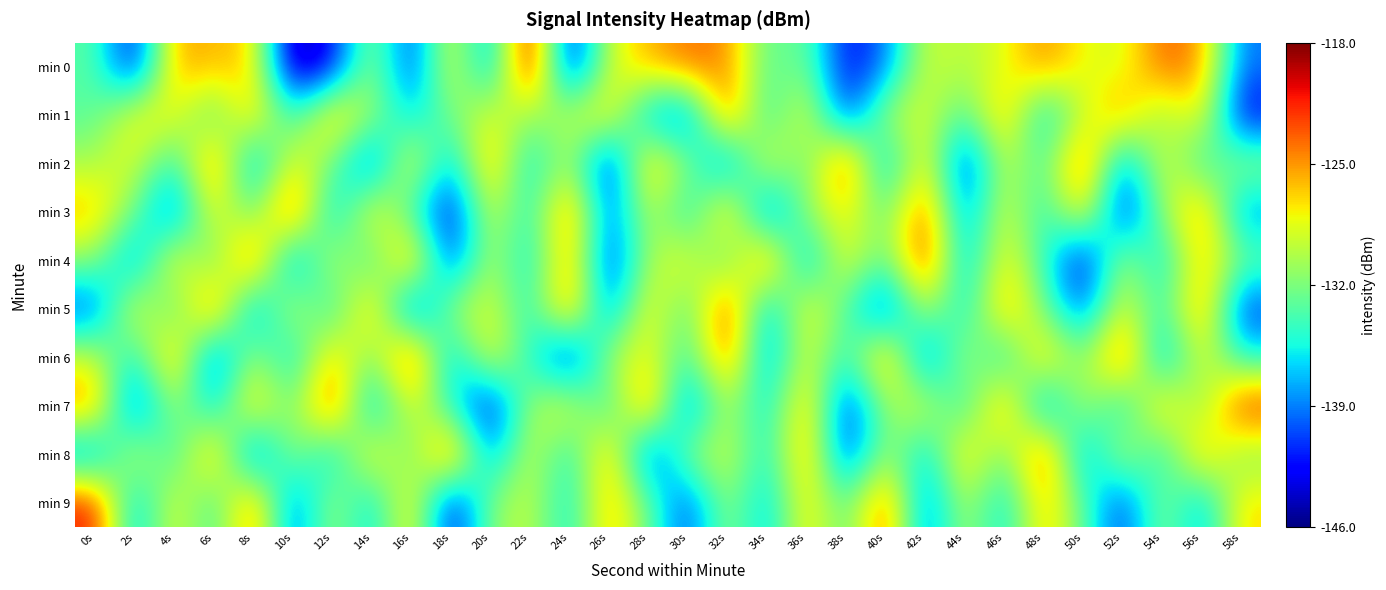

Reading right to left, what are all the values shown in this chart?

min 0: 58s=-139.4	56s=-124.8	54s=-123.3	52s=-129.2	50s=-128.2	48s=-124.5	46s=-128.6	44s=-130.3	42s=-129.0	40s=-139.4	38s=-142.9	36s=-132.0	34s=-133.5	32s=-124.5	30s=-123.6	28s=-126.0	26s=-129.1	24s=-143.8	22s=-118.5	20s=-139.0	18s=-127.5	16s=-141.8	14s=-130.2	12s=-143.0	10s=-145.8	8s=-126.4	6s=-126.1	4s=-125.2	2s=-143.2	0s=-133.2
min 1: 58s=-143.2	56s=-126.9	54s=-131.8	52s=-124.6	50s=-129.5	48s=-137.2	46s=-125.1	44s=-133.9	42s=-128.7	40s=-130.1	38s=-141.8	36s=-127.3	34s=-135.6	32s=-122.7	30s=-140.5	28s=-138.1	26s=-126.4	24s=-129.8	22s=-131.2	20s=-128.5	18s=-132.2	16s=-137.0	14s=-130.8	12s=-125.4	10s=-135.4	8s=-125.5	6s=-134.2	4s=-127.7	2s=-127.8	0s=-133.4
min 2: 58s=-130.6	56s=-135.2	54s=-127.9	52s=-139.8	50s=-122.1	48s=-134.3	46s=-128.8	44s=-142.5	42s=-126.2	40s=-138.7	38s=-121.6	36s=-133.8	34s=-127.4	32s=-140.2	30s=-131.6	28s=-125.3	26s=-143.1	24s=-129.7	22s=-136.9	20s=-124.5	18s=-138.2	16s=-126.8	14s=-141.3	12s=-132.1	10s=-127.6	8s=-139.4	6s=-122.9	4s=-135.7	2s=-128.3	0s=-130.5
min 3: 58s=-138.9	56s=-124.1	54s=-131.4	52s=-142.8	50s=-126.3	48s=-135.5	46s=-128.1	44s=-139.6	42s=-122.7	40s=-133.2	38s=-127.5	36s=-130.7	34s=-141.2	32s=-124.8	30s=-136.4	28s=-129.1	26s=-140.6	24s=-123.2	22s=-135.8	20s=-128.3	18s=-143.5	16s=-134.1	14s=-126.7	12s=-138.3	10s=-121.4	8s=-133.6	6s=-127.2	4s=-140.9	2s=-132.4	0s=-125.8
min 4: 58s=-132.3	56s=-125.7	54s=-137.0	52s=-129.6	50s=-143.7	48s=-134.4	46s=-126.9	44s=-138.5	42s=-121.1	40s=-133.7	38s=-127.3	36s=-139.1	34s=-122.6	32s=-134.2	30s=-127.8	28s=-130.5	26s=-142.1	24s=-124.2	22s=-136.8	20s=-129.3	18s=-141.7	16s=-123.4	14s=-135.1	12s=-128.6	10s=-140.3	8s=-121.8	6s=-133.9	4s=-126.5	2s=-139.7	0s=-131.2
min 5: 58s=-141.5	56s=-123.8	54s=-135.2	52s=-127.7	50s=-140.4	48s=-132.0	46s=-124.9	44s=-136.6	42s=-129.2	40s=-141.9	38s=-133.4	36s=-127.0	34s=-138.7	32s=-121.5	30s=-134.2	28s=-126.8	26s=-140.1	24s=-123.5	22s=-135.7	20s=-128.2	18s=-130.8	16s=-142.2	14s=-124.6	12s=-135.9	10s=-128.4	8s=-139.9	6s=-122.3	4s=-134.6	2s=-127.1	0s=-140.8
min 6: 58s=-135.3	56s=-127.9	54s=-139.2	52s=-121.9	50s=-132.6	48s=-125.2	46s=-136.7	44s=-129.4	42s=-141.0	40s=-123.7	38s=-135.5	36s=-128.1	34s=-139.3	32s=-122.8	30s=-135.0	28s=-127.6	26s=-130.3	24s=-143.0	22s=-134.8	20s=-127.4	18s=-138.6	16s=-121.2	14s=-132.9	12s=-125.5	10s=-137.2	8s=-129.8	6s=-141.6	4s=-124.0	2s=-136.3	0s=-128.9
min 7: 58s=-121.3	56s=-132.5	54s=-125.2	52s=-136.7	50s=-129.3	48s=-140.0	46s=-123.7	44s=-135.8	42s=-128.4	40s=-131.1	38s=-142.3	36s=-124.8	34s=-136.9	32s=-129.5	30s=-140.7	28s=-123.1	26s=-135.4	24s=-128.0	22s=-130.6	20s=-143.3	18s=-135.1	16s=-127.7	14s=-138.9	12s=-121.6	10s=-133.1	8s=-125.7	6s=-137.4	4s=-130.0	2s=-141.8	0s=-124.3
min 8: 58s=-132.2	56s=-124.9	54s=-136.2	52s=-128.8	50s=-139.5	48s=-121.9	46s=-133.2	44s=-125.8	42s=-137.5	40s=-130.1	38s=-141.8	36s=-124.4	34s=-136.1	32s=-128.7	30s=-131.3	28s=-142.0	26s=-124.7	24s=-136.0	22s=-128.6	20s=-139.3	18s=-122.0	16s=-133.7	14s=-126.3	12s=-137.6	10s=-130.2	8s=-141.5	6s=-124.1	4s=-135.5	2s=-128.1	0s=-139.6
min 9: 58s=-126.9	56s=-138.2	54s=-130.8	52s=-141.5	50s=-133.0	48s=-125.6	46s=-136.9	44s=-129.5	42s=-140.2	40s=-122.6	38s=-133.9	36s=-126.5	34s=-137.8	32s=-130.4	30s=-141.1	28s=-132.6	26s=-125.2	24s=-136.5	22s=-129.1	20s=-131.7	18s=-143.4	16s=-126.0	14s=-137.3	12s=-129.9	10s=-140.6	8s=-123.3	6s=-135.0	4s=-127.6	2s=-138.3	0s=-121.0